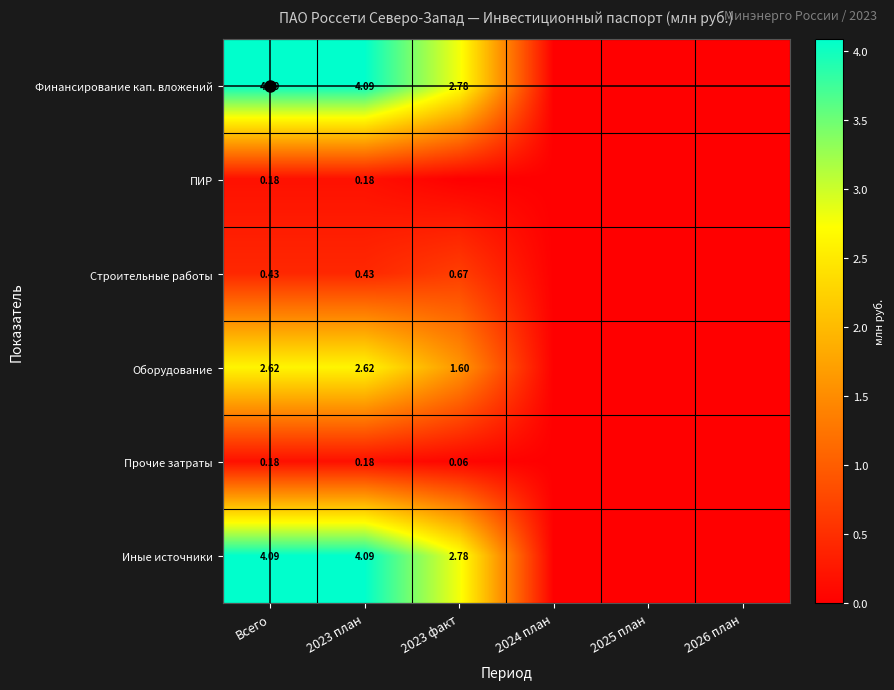

The value of Оборудование at 2025 план is 0.0. True or false?

True